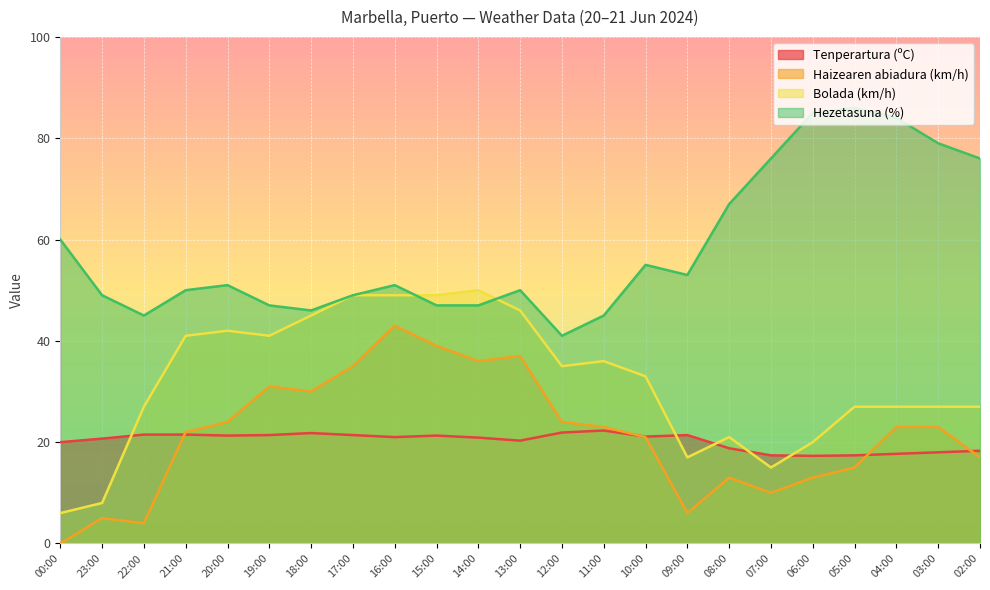

Is it true that Hezetasuna (%) equals 13.3 at 14:00?

False